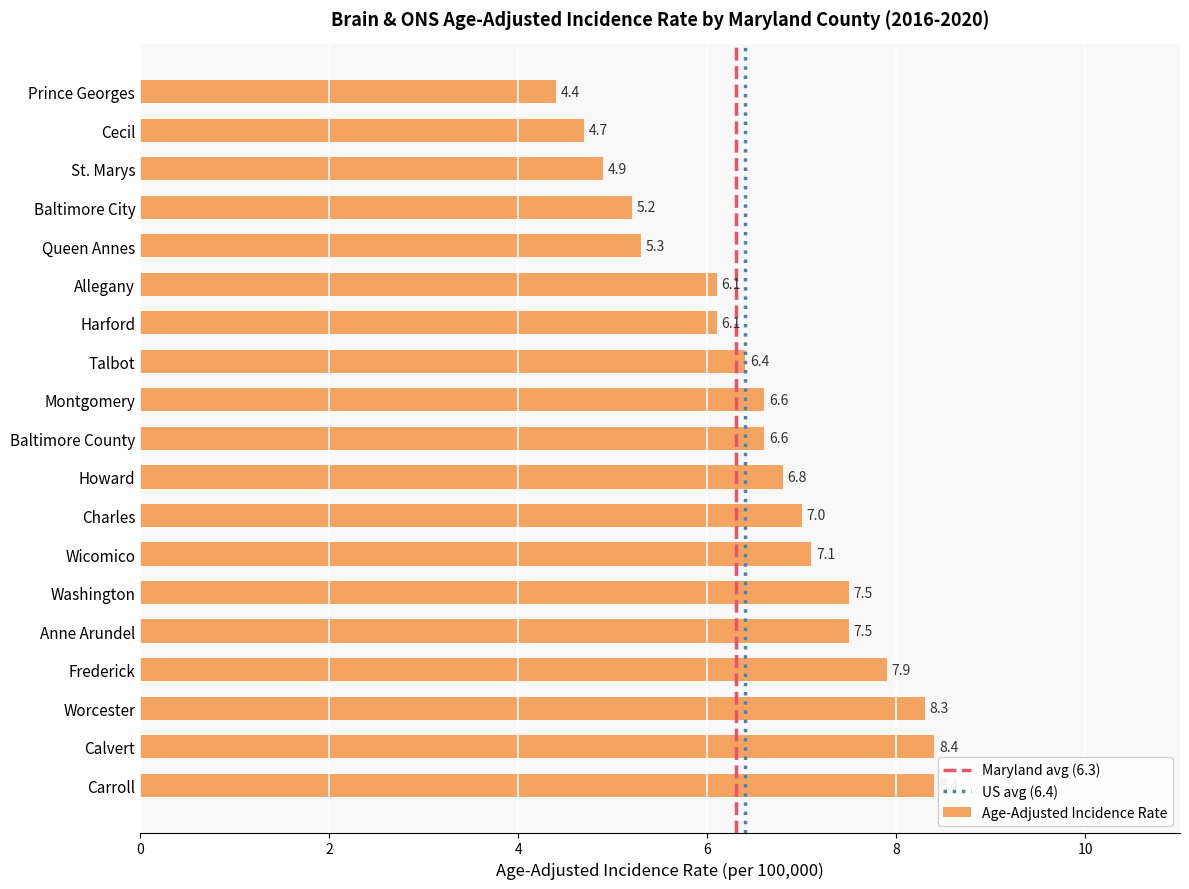

What is the change in value from Baltimore City to Washington?

+2.3